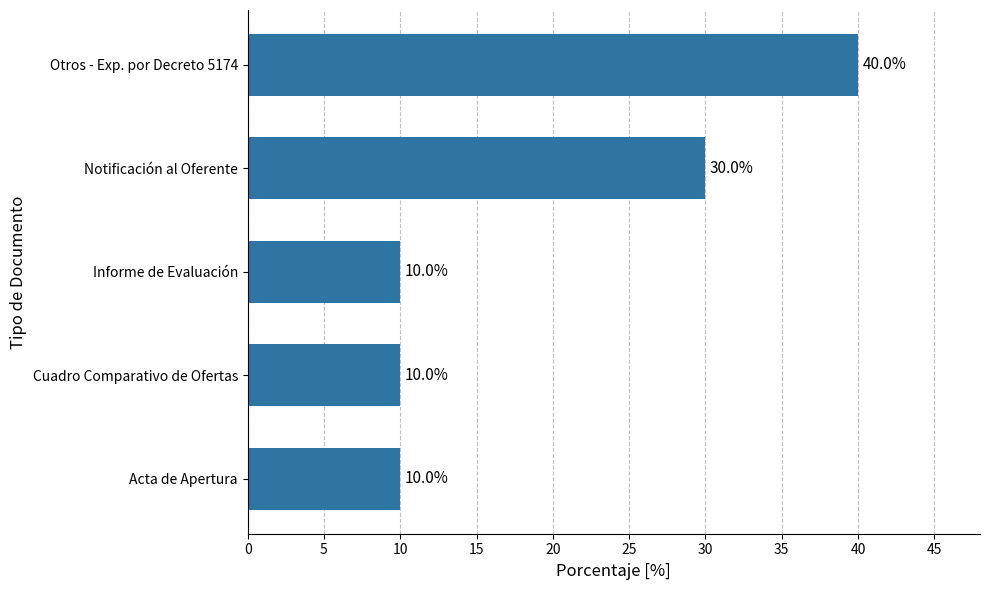

Count the values in the range 10 to 30.

4